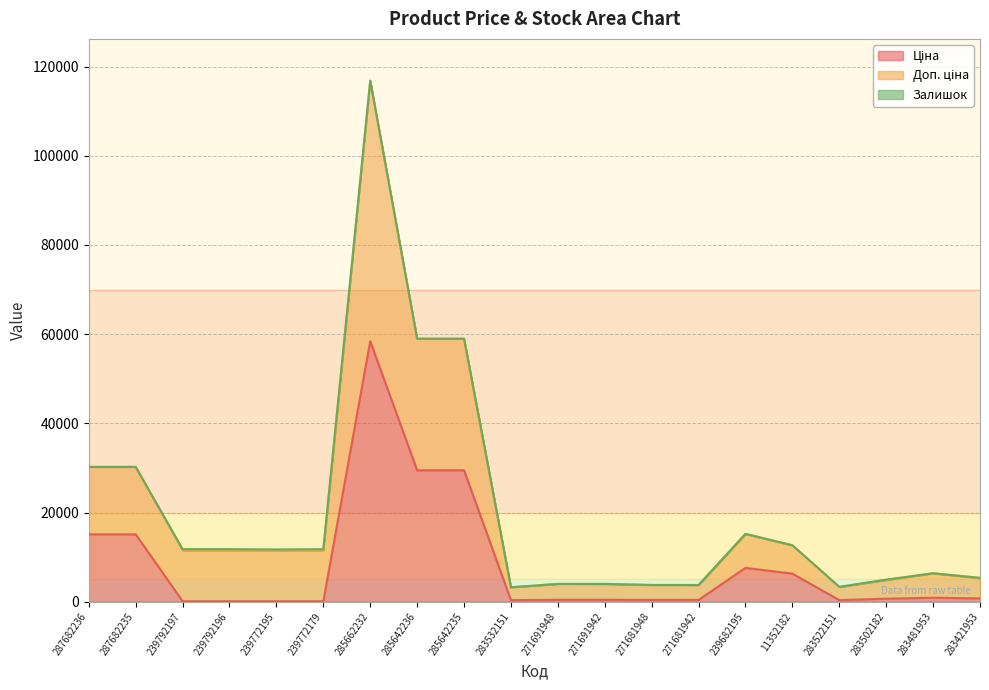

True or false: Доп. ціна has more than 2 interior local peaks.

True